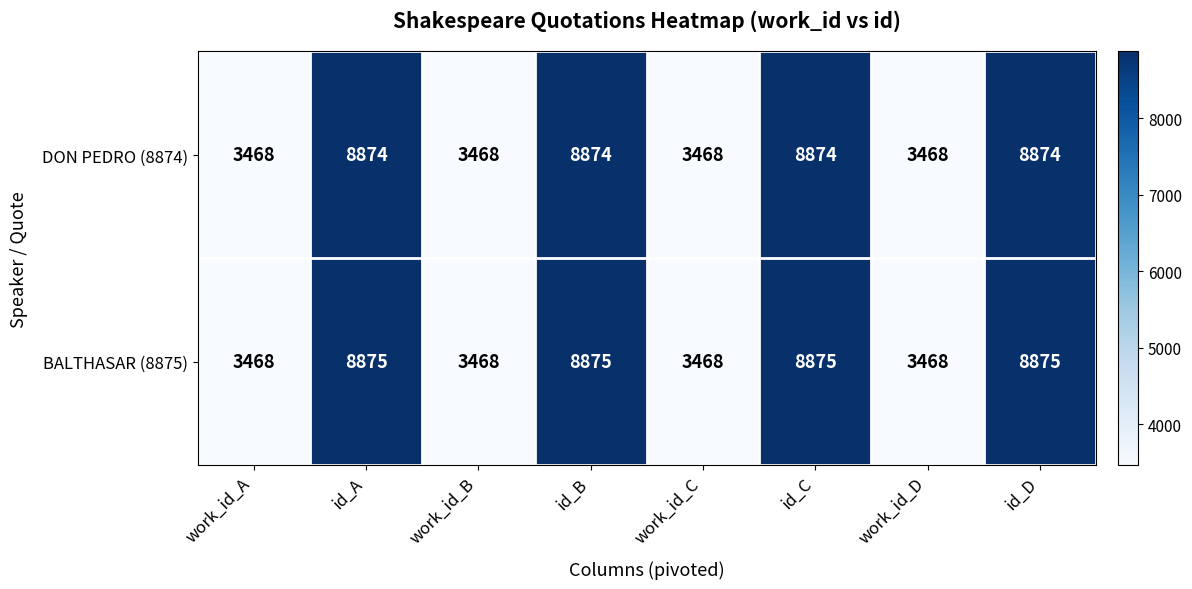

Reading left to right, extract all data points from this chart.

DON PEDRO (8874): work_id_A=3468	id_A=8874	work_id_B=3468	id_B=8874	work_id_C=3468	id_C=8874	work_id_D=3468	id_D=8874
BALTHASAR (8875): work_id_A=3468	id_A=8875	work_id_B=3468	id_B=8875	work_id_C=3468	id_C=8875	work_id_D=3468	id_D=8875